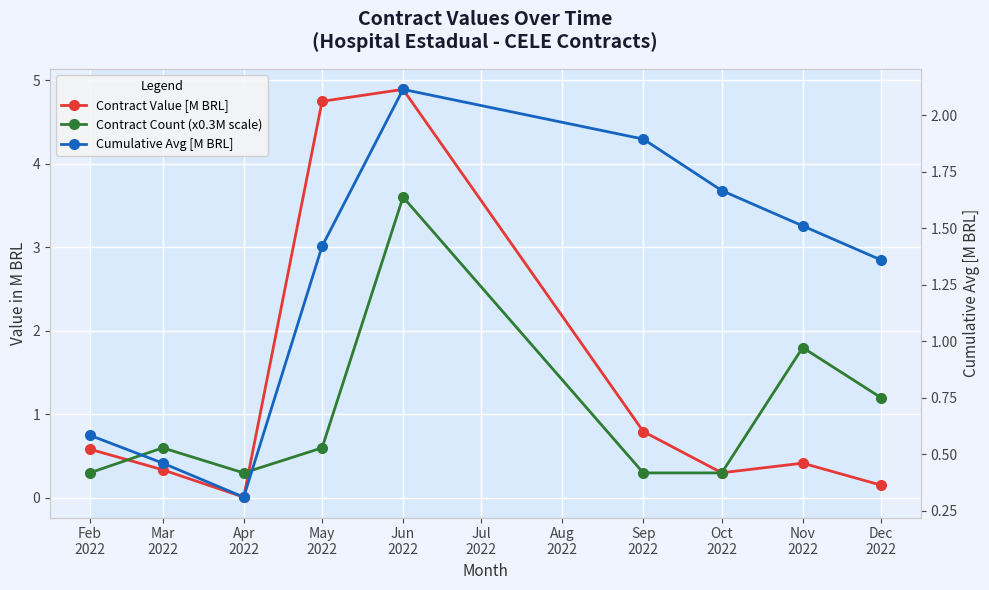

What are all the series names shown in the legend?

Contract Value [M BRL], Contract Count (x0.3M scale), Cumulative Avg [M BRL]